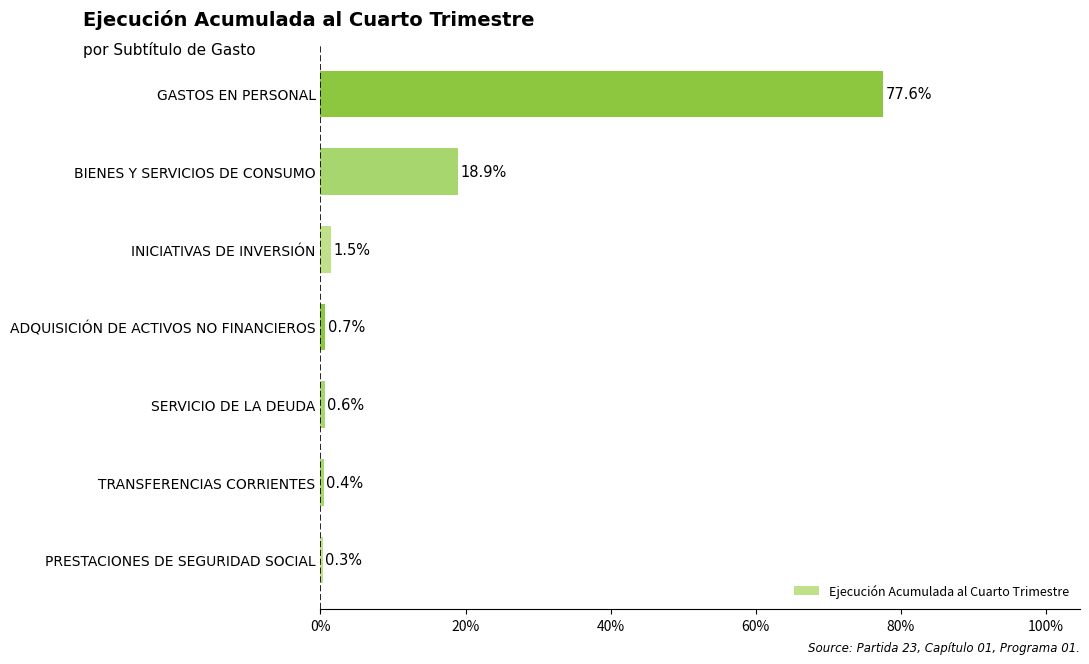

Reading bottom to top, what are all the values shown in this chart?

PRESTACIONES DE SEGURIDAD SOCIAL=0.3	TRANSFERENCIAS CORRIENTES=0.4	SERVICIO DE LA DEUDA=0.6	ADQUISICIÓN DE ACTIVOS NO FINANCIEROS=0.7	INICIATIVAS DE INVERSIÓN=1.5	BIENES Y SERVICIOS DE CONSUMO=18.9	GASTOS EN PERSONAL=77.6